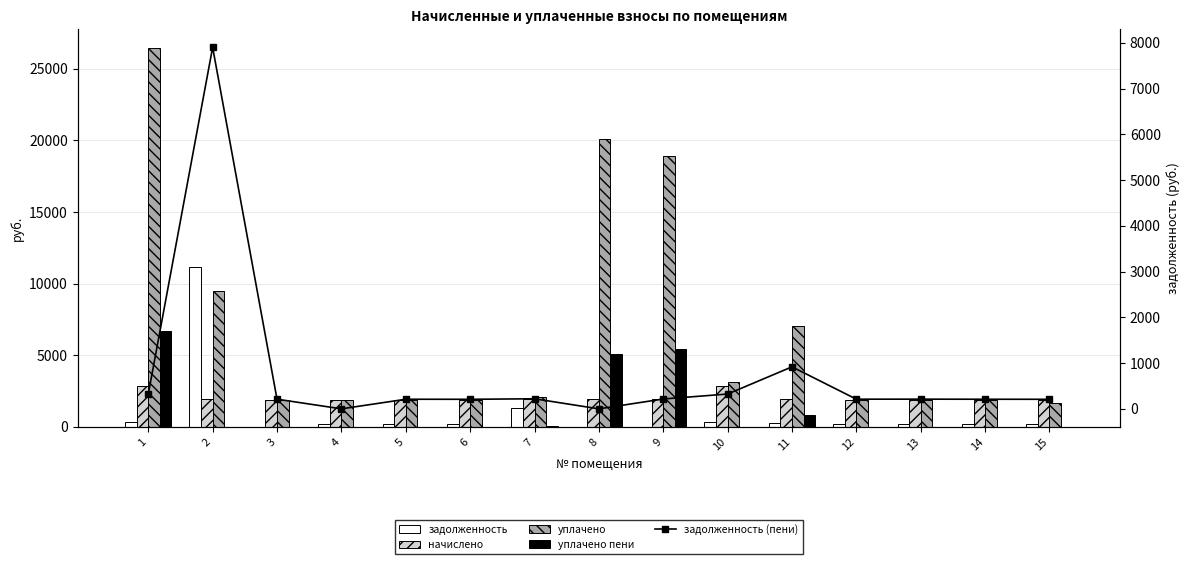

Count the number of data series in this chart.

5